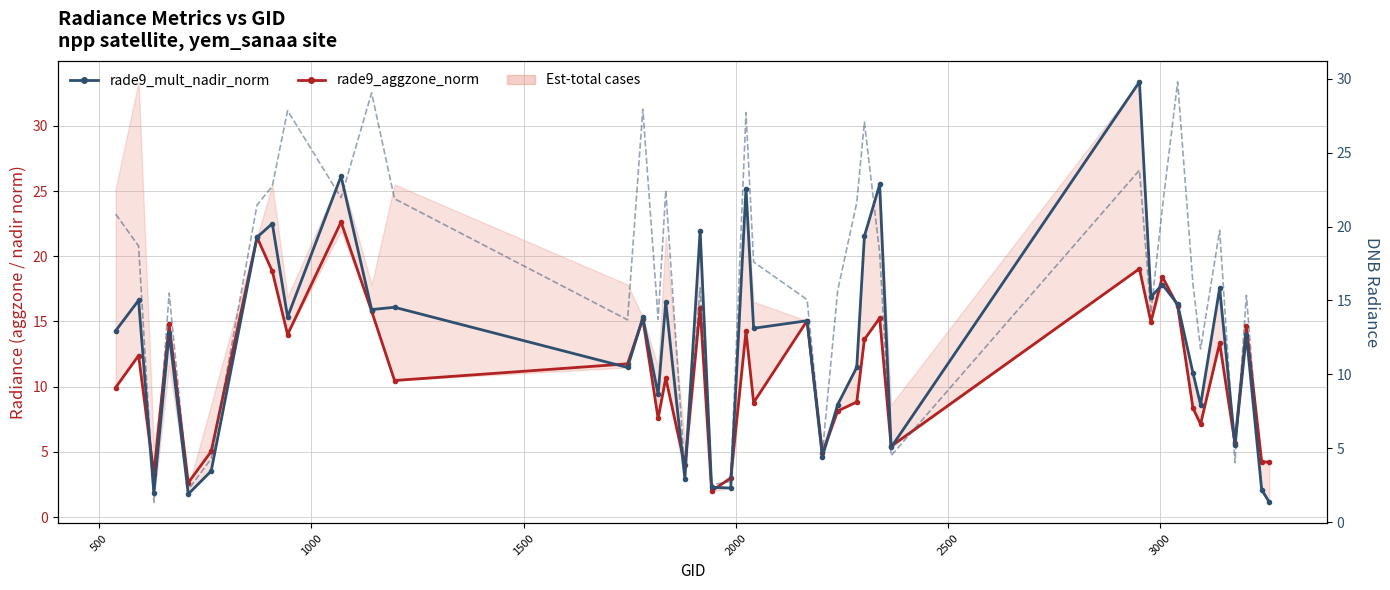

Does the chart have visible grid lines?

Yes